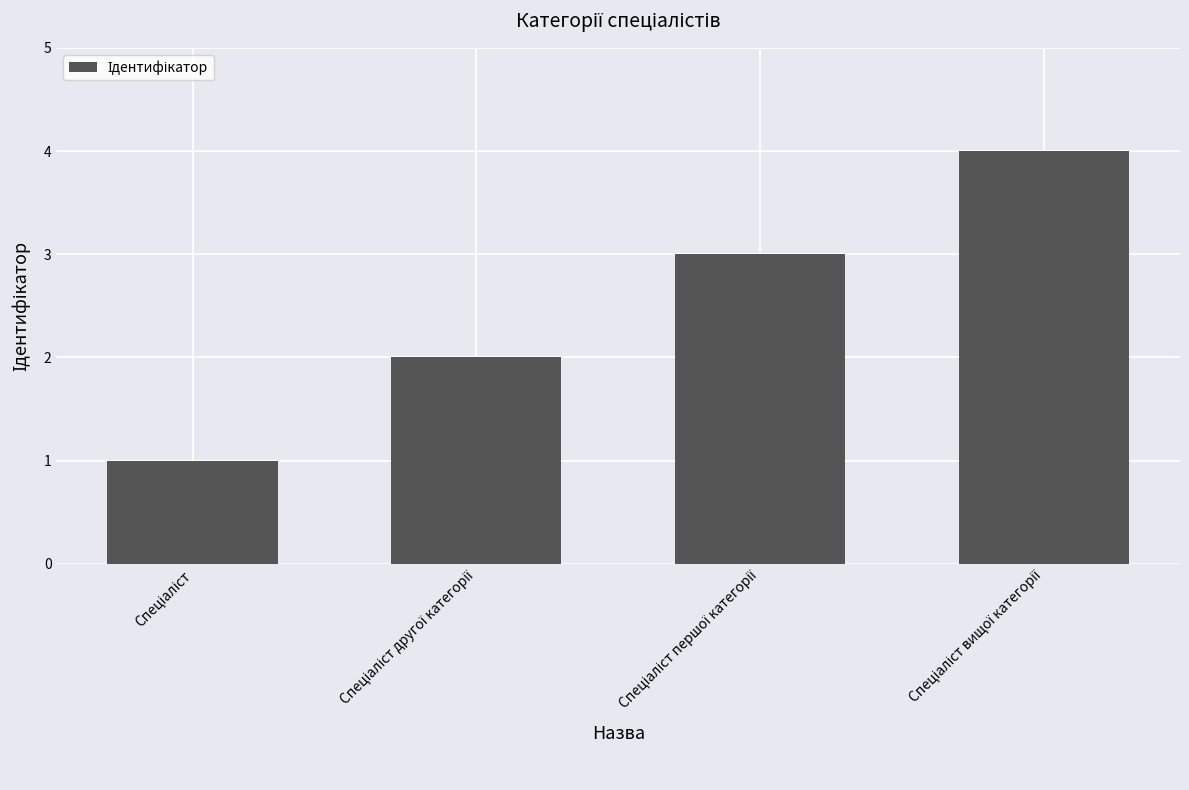

What is the sum of all values?

10